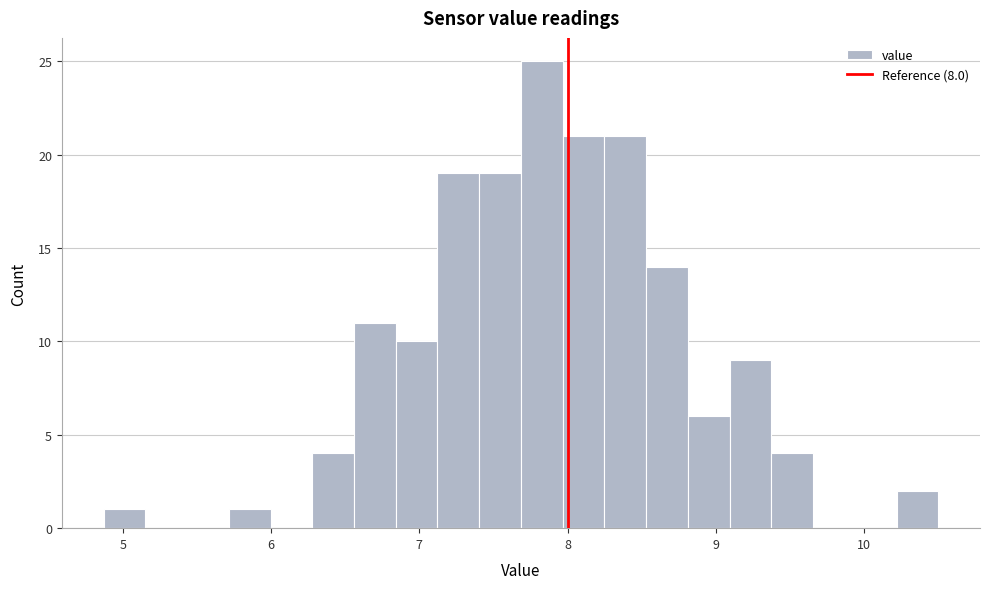

Read against the x-axis, roughly where is the centre of the tallest bar?

7.8